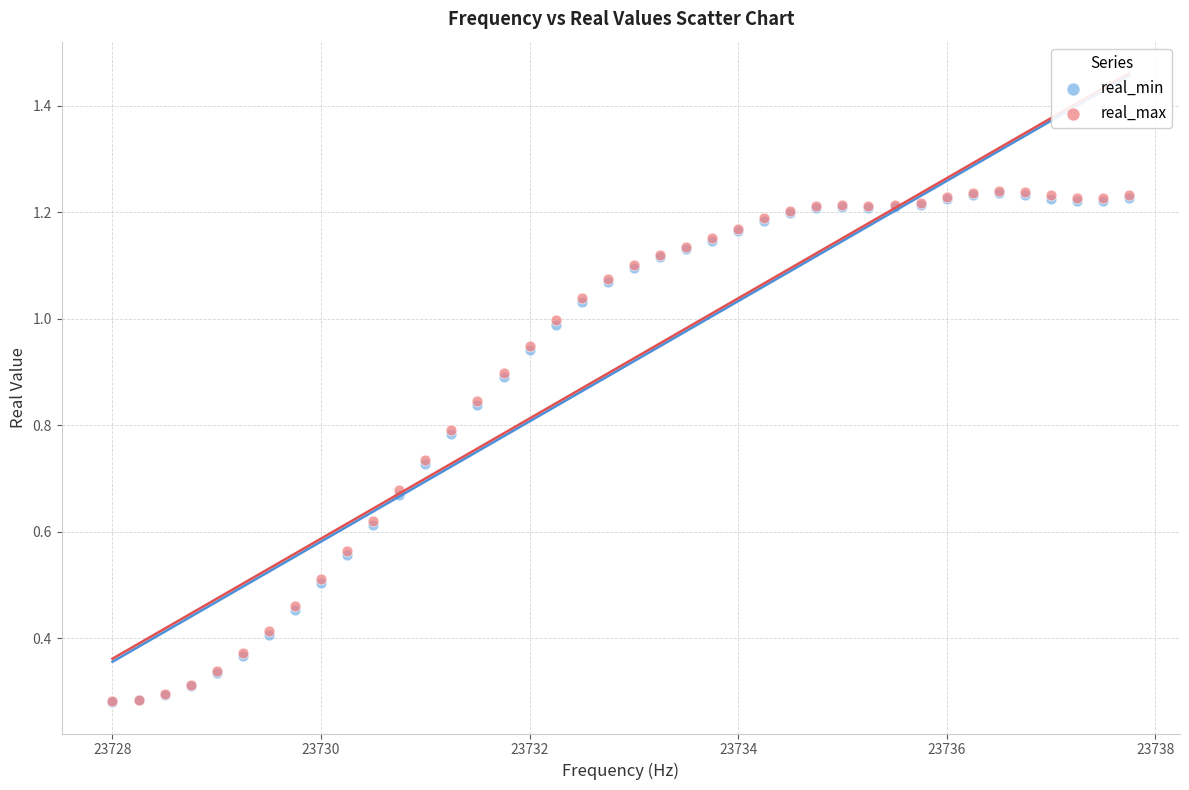

What are all the series names shown in the legend?

real_min, real_max